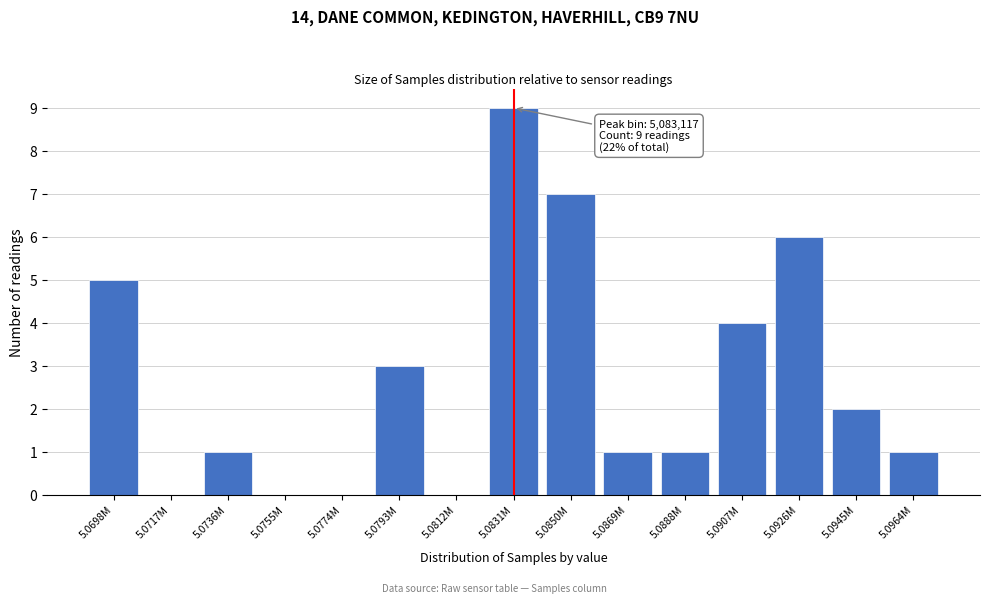

Reading left to right, list all the values displayed in this chart.

5.0698M=5	5.0717M=0	5.0736M=1	5.0755M=0	5.0774M=0	5.0793M=3	5.0812M=0	5.0831M=9	5.0850M=7	5.0869M=1	5.0888M=1	5.0907M=4	5.0926M=6	5.0945M=2	5.0964M=1